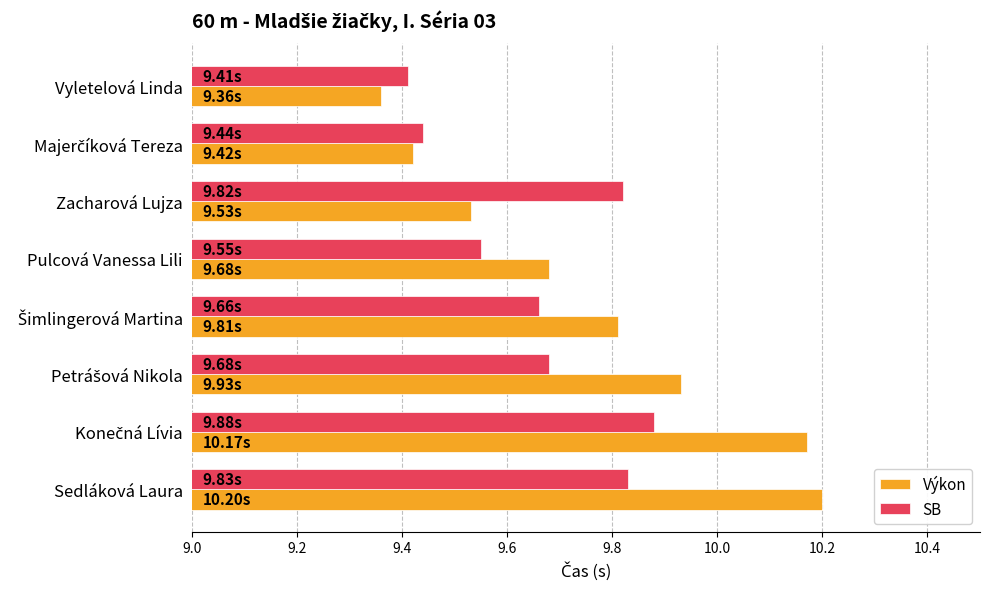

At which category does the chart reach its minimum across all series?

Vyletelová Linda